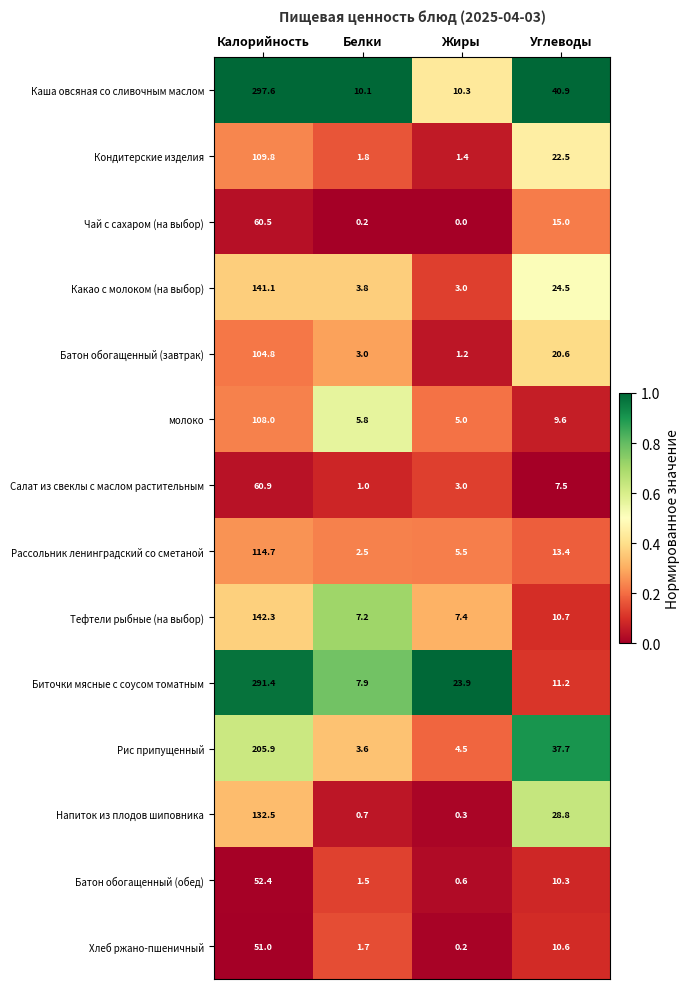

The value of Биточки мясные с соусом томатным at Белки is 7.9. True or false?

True